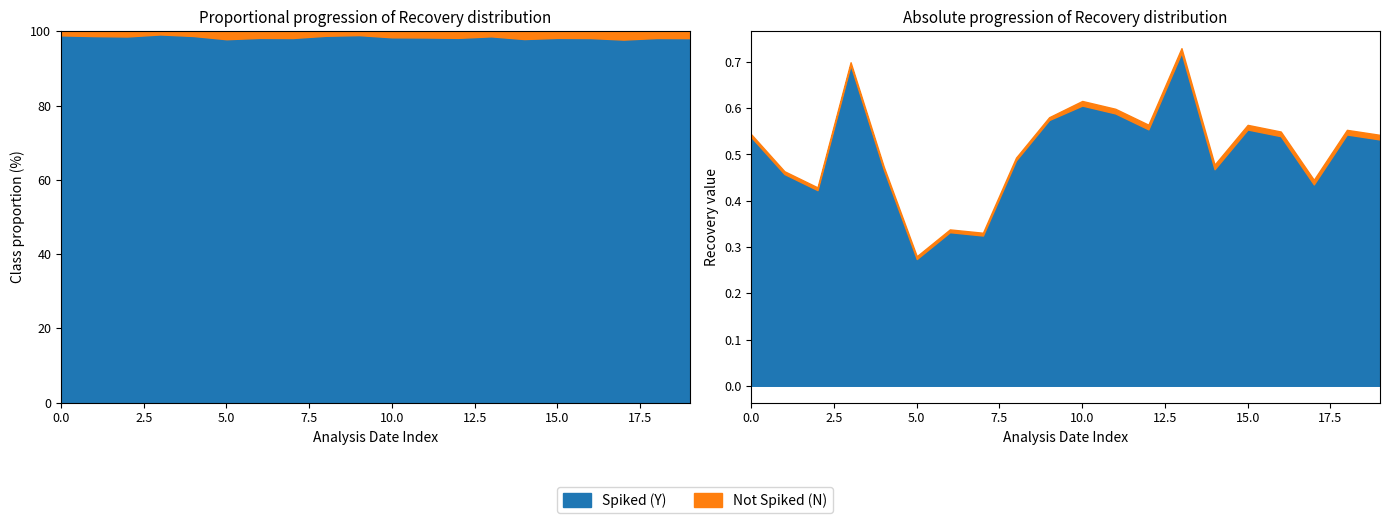

The value of Spiked (Y) at 2012-02-09 is 0.5. True or false?

True